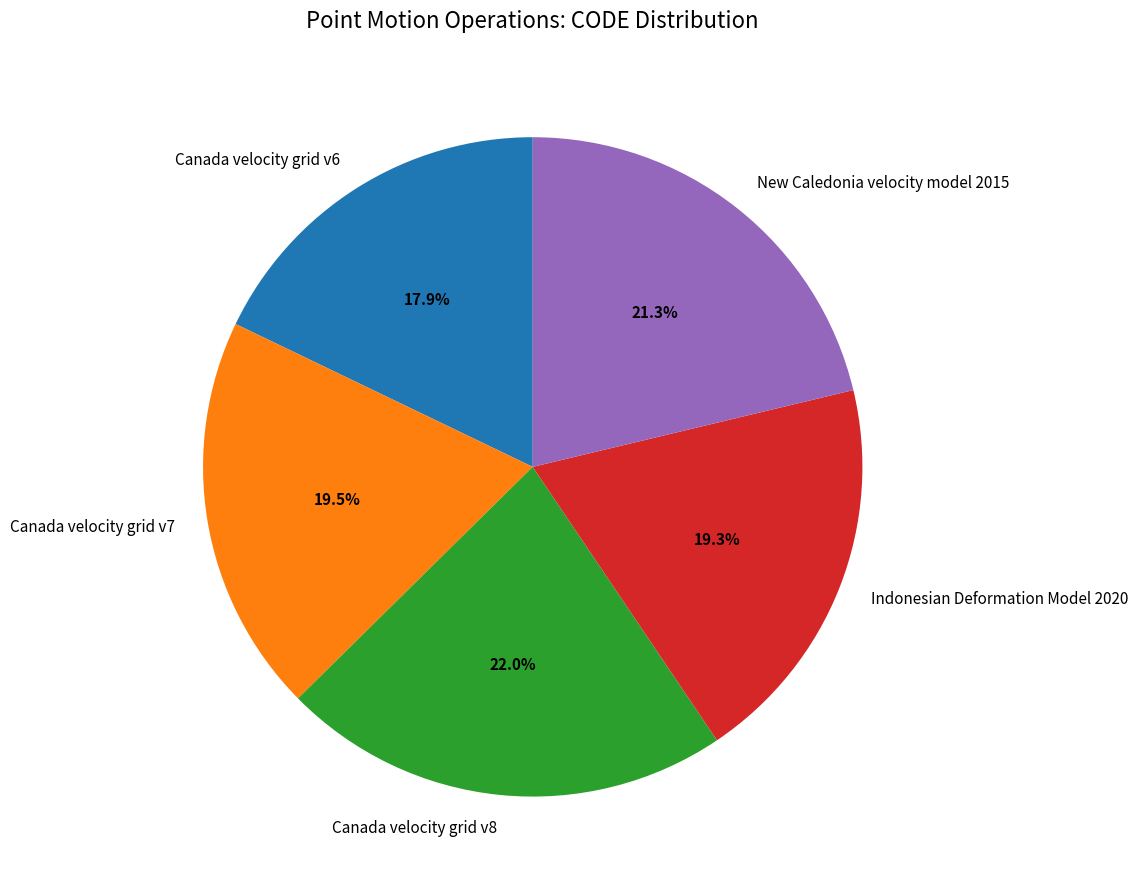

What portion of the pie excludes Canada velocity grid v8?

78.0%